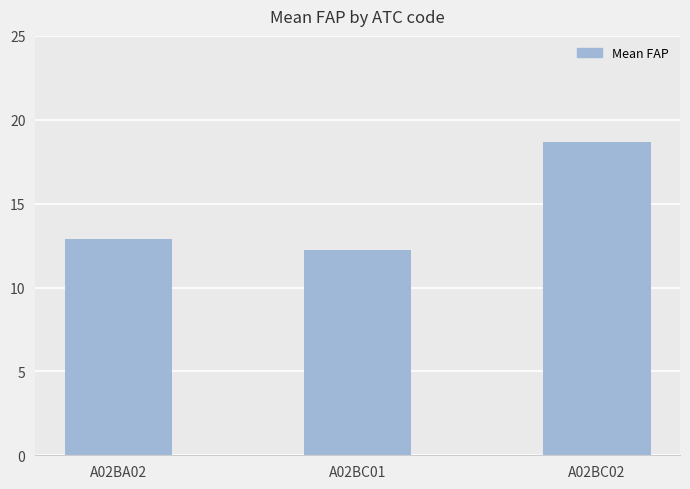

Where is the data nearest to the value 15?

A02BA02